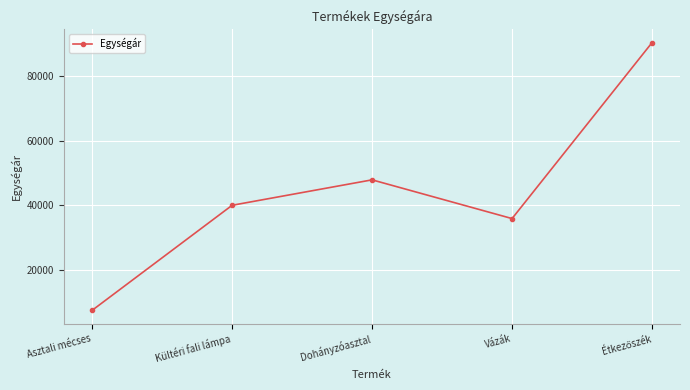

Count the number of data series in this chart.

1